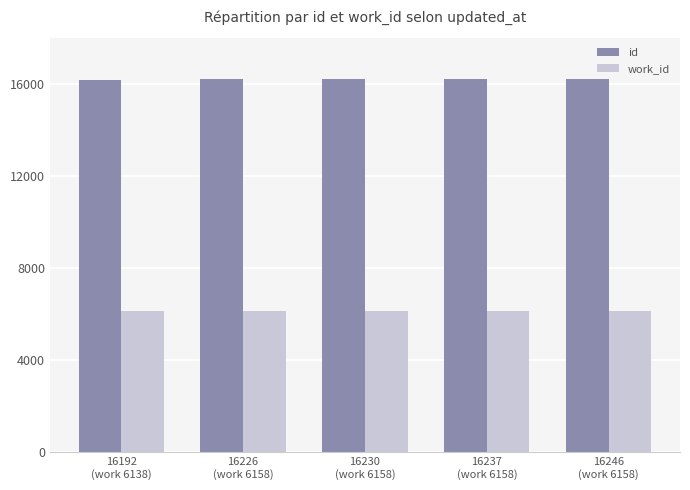

Which series has the largest total across all categories?

id